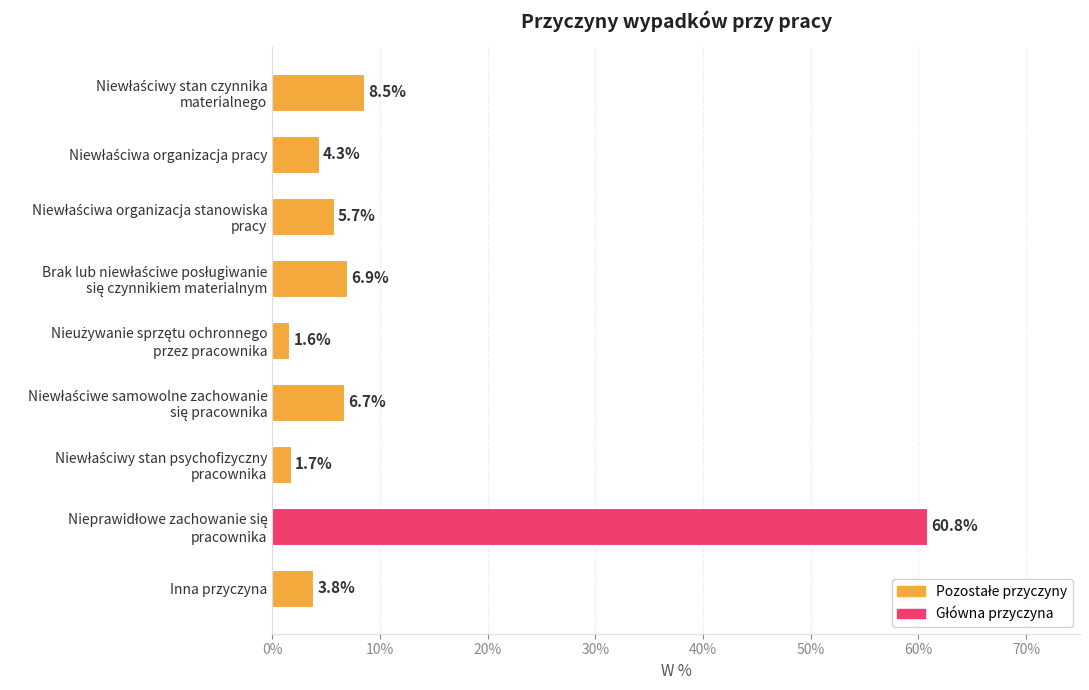

True or false: the data shows 0.8 at Inna przyczyna.

False